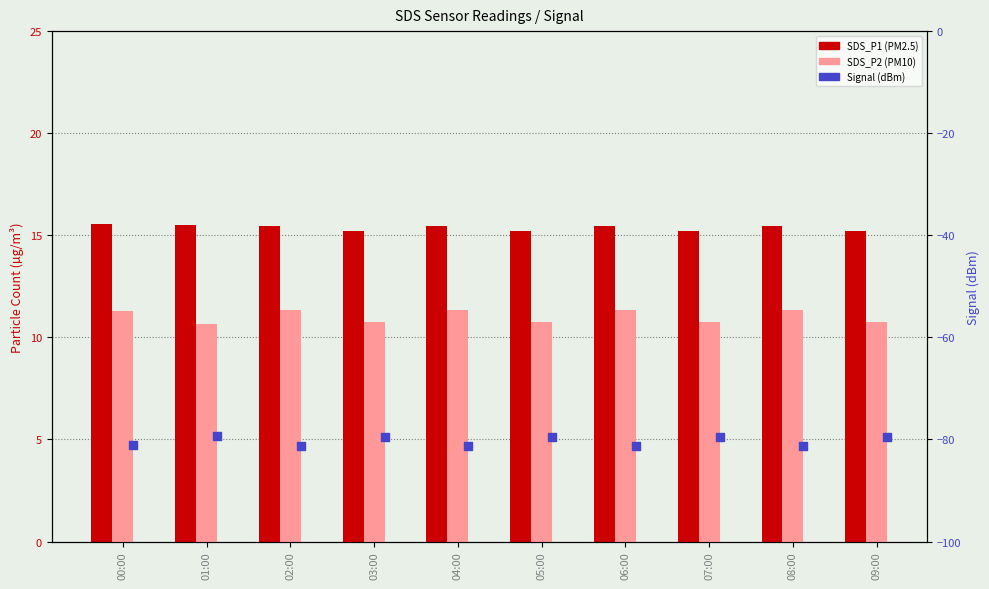

Is the value of SDS_P2 at 08:00 greater than the value of Signal at 05:00?

Yes